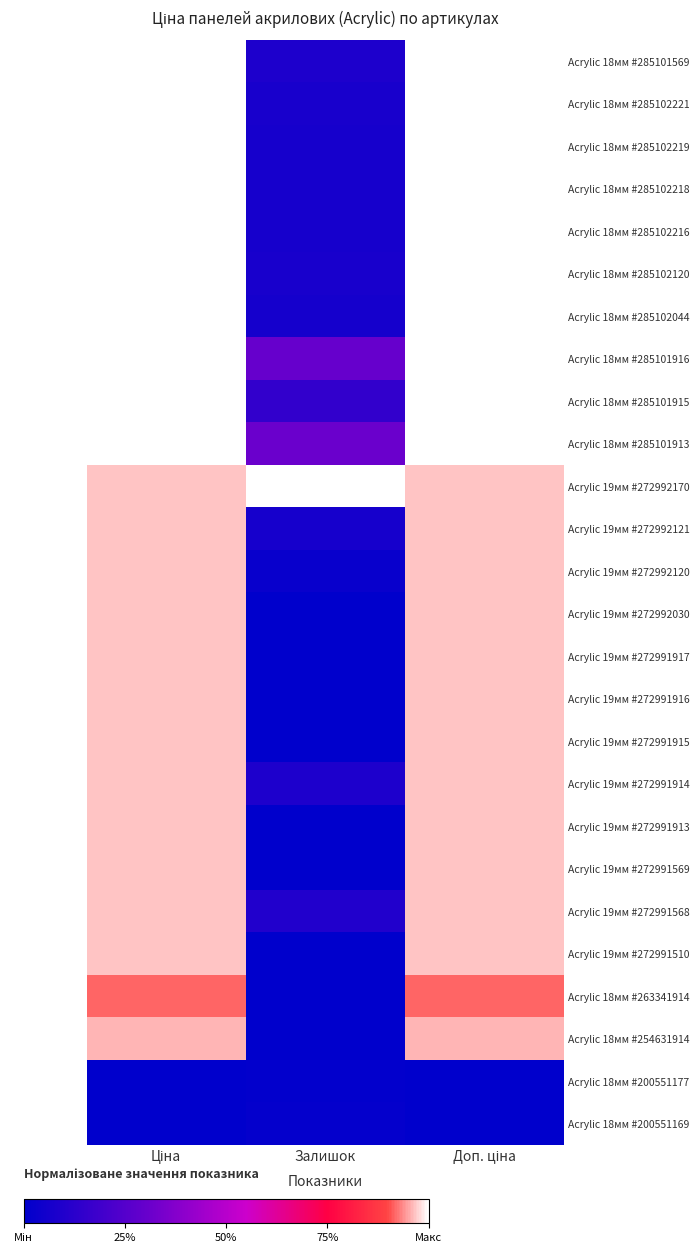

Rank the series at Ціна from lowest to highest value.

Acrylic 18мм #200551177, Acrylic 18мм #200551169, Acrylic 18мм #263341914, Acrylic 18мм #254631914, Acrylic 19мм #272992170, Acrylic 19мм #272992121, Acrylic 19мм #272992120, Acrylic 19мм #272992030, Acrylic 19мм #272991917, Acrylic 19мм #272991916, Acrylic 19мм #272991915, Acrylic 19мм #272991914, Acrylic 19мм #272991913, Acrylic 19мм #272991569, Acrylic 19мм #272991568, Acrylic 19мм #272991510, Acrylic 18мм #285101569, Acrylic 18мм #285102221, Acrylic 18мм #285102219, Acrylic 18мм #285102218, Acrylic 18мм #285102216, Acrylic 18мм #285102120, Acrylic 18мм #285102044, Acrylic 18мм #285101916, Acrylic 18мм #285101915, Acrylic 18мм #285101913